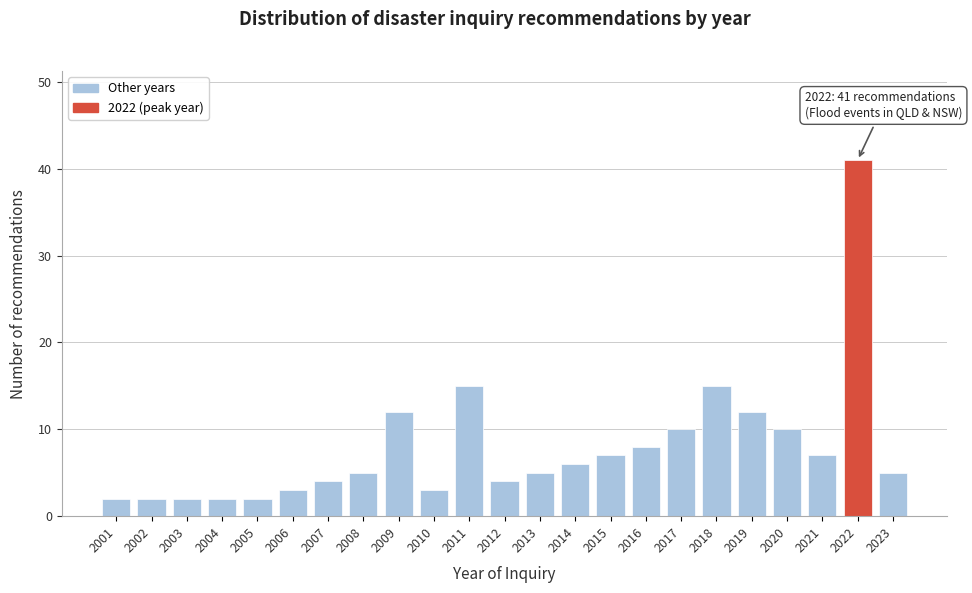

Reading right to left, extract all data points from this chart.

2023=5	2022=41	2021=7	2020=10	2019=12	2018=15	2017=10	2016=8	2015=7	2014=6	2013=5	2012=4	2011=15	2010=3	2009=12	2008=5	2007=4	2006=3	2005=2	2004=2	2003=2	2002=2	2001=2